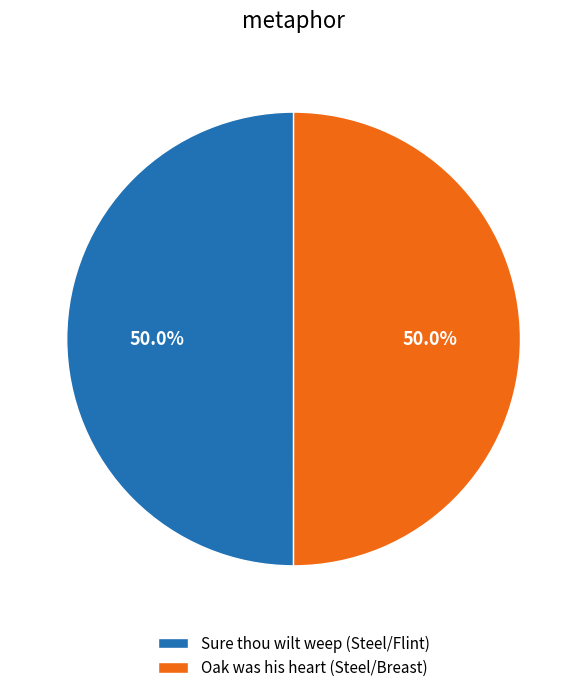

To the nearest percent, what portion does Sure thou wilt weep (Steel/Flint) represent?

50%